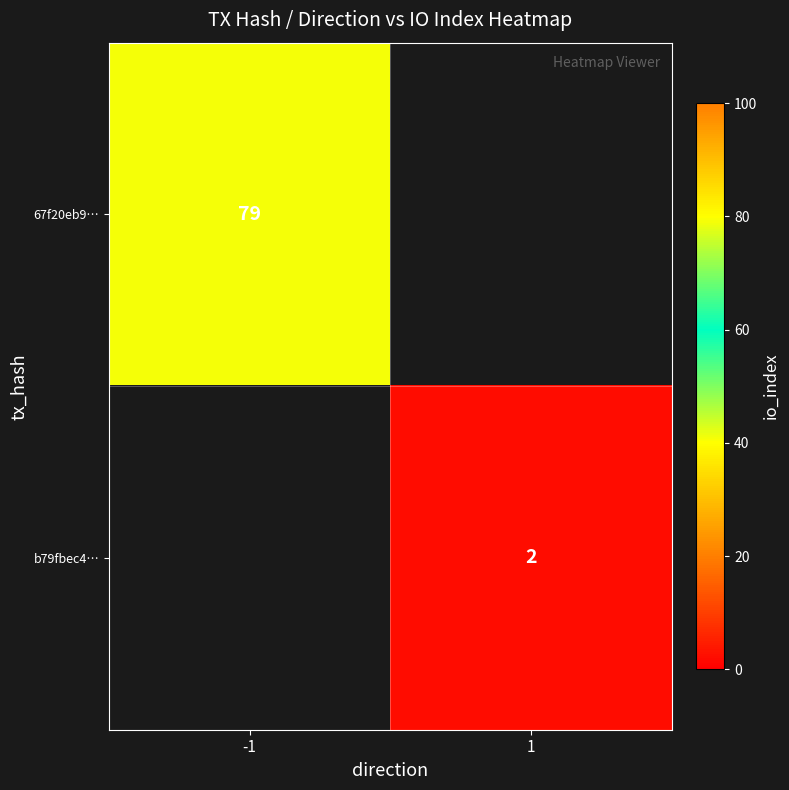

The value of b79fbec4… at 1 is 2. True or false?

True